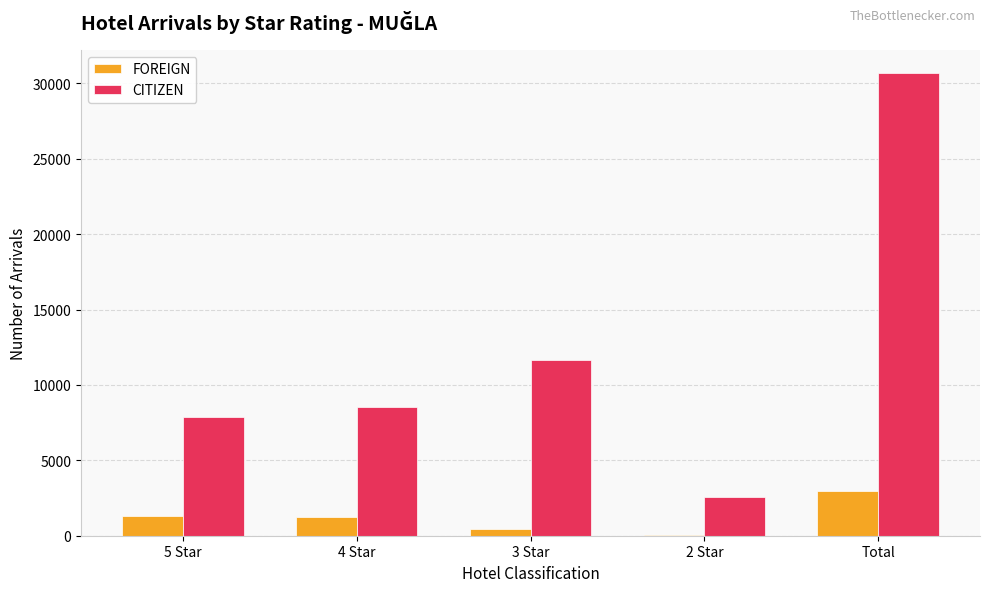

The FOREIGN series shows 751 at Total. True or false?

False